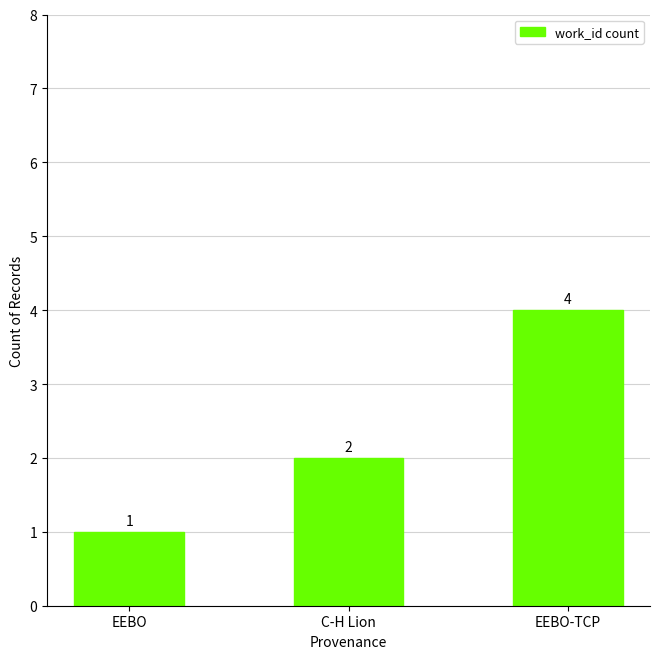

Reading left to right, what are all the values shown in this chart?

EEBO=1	C-H Lion=2	EEBO-TCP=4